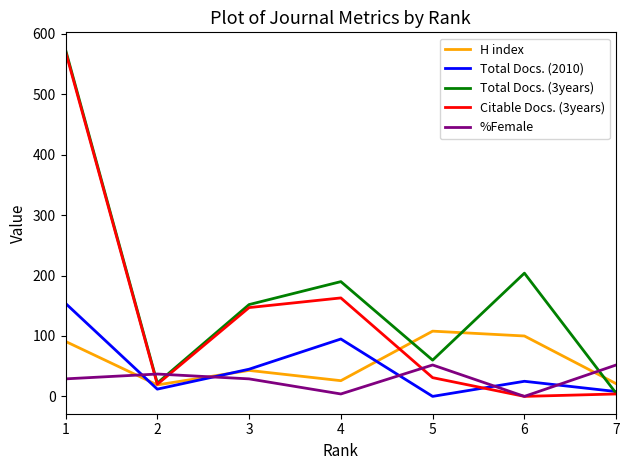

True or false: Total Docs. (3years) and %Female intersect in this chart.

True